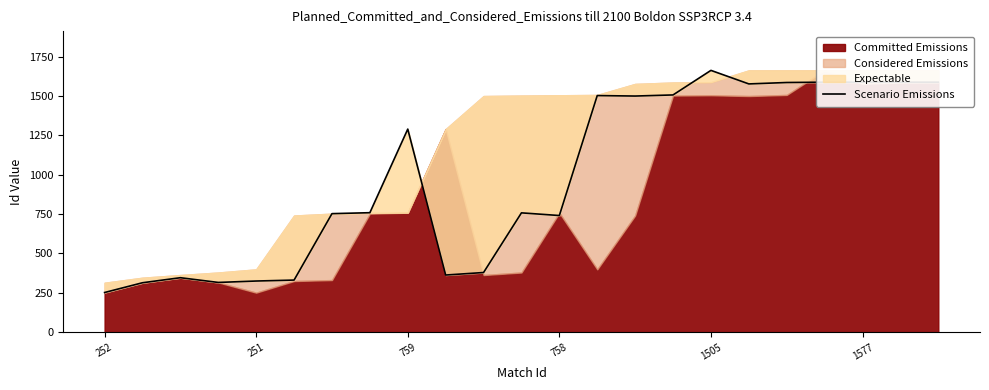

The chart shows a value of 2768 at 17. True or false?

False